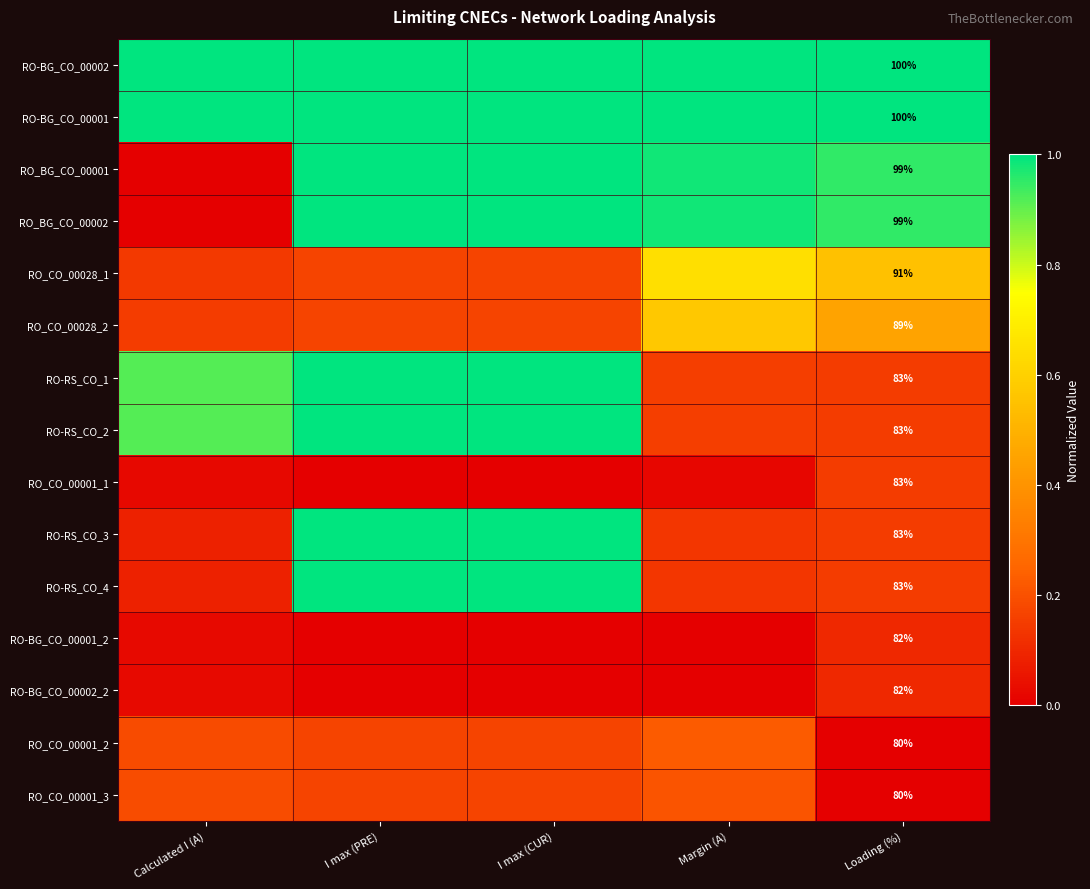

Is the value of RO-RS_CO_3 at I max (PRE) greater than the value of RO_BG_CO_00001 at Calculated I (A)?

Yes